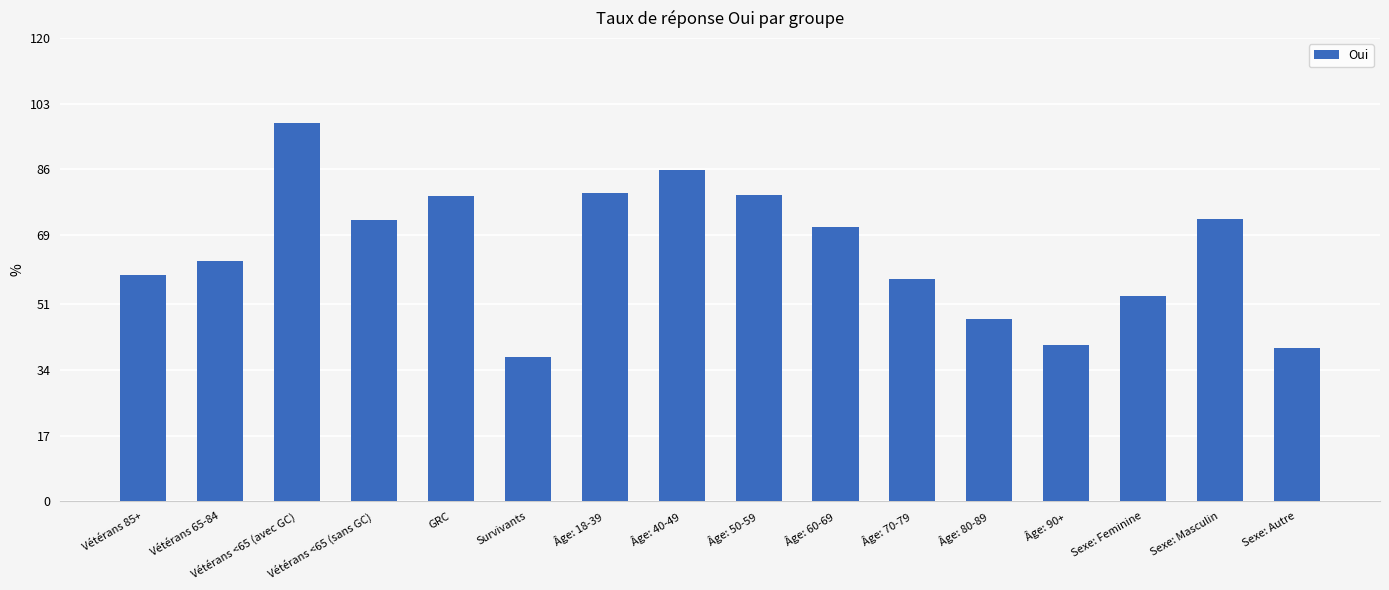

Which category has the highest value across all series?

Vétérans <65 (avec GC)